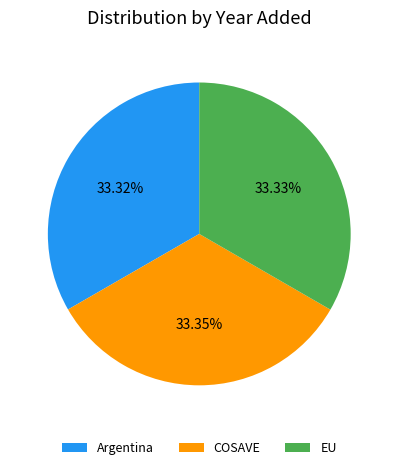

True or false: EU accounts for 48% of the total.

False